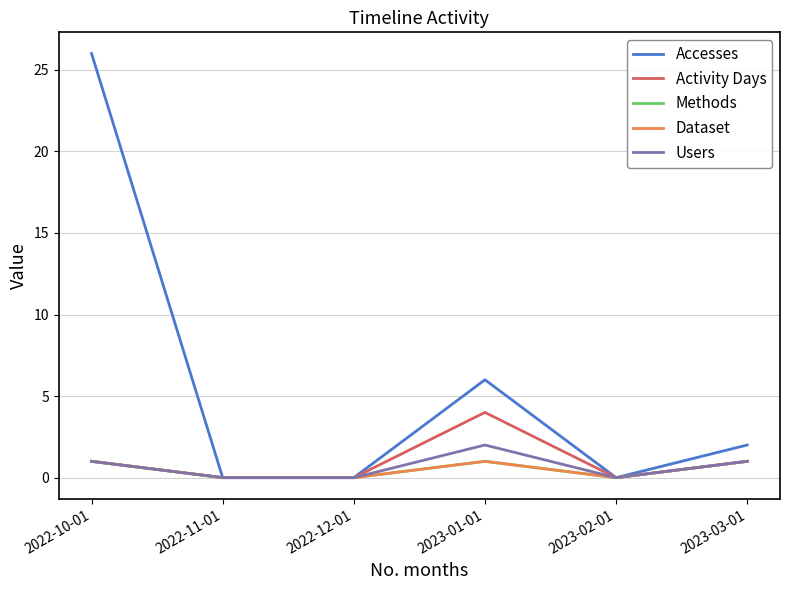

Does the chart have visible grid lines?

Yes